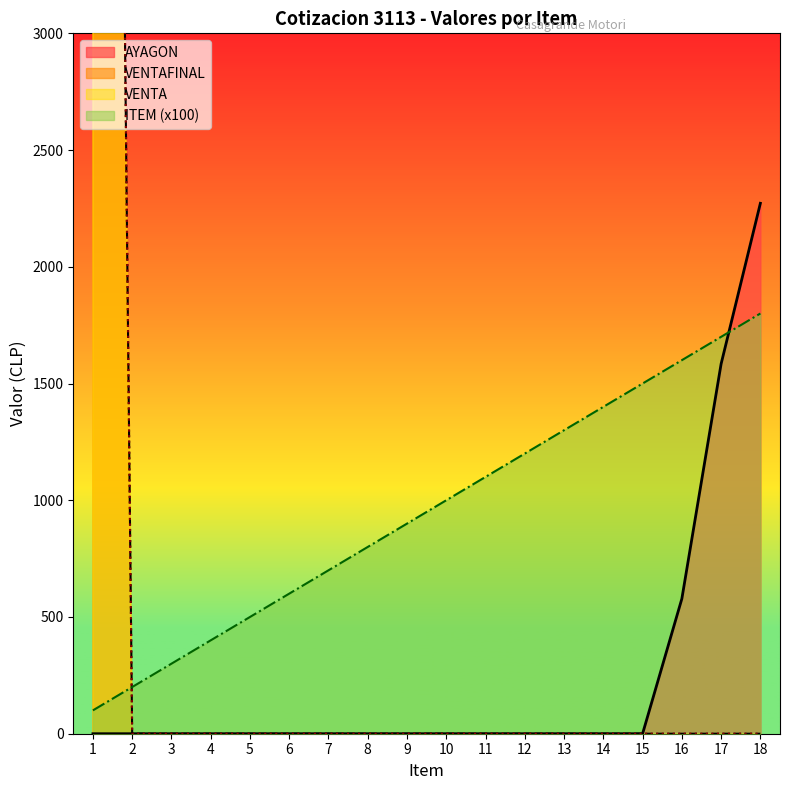

Which series has the widest spread of values?

VENTAFINAL